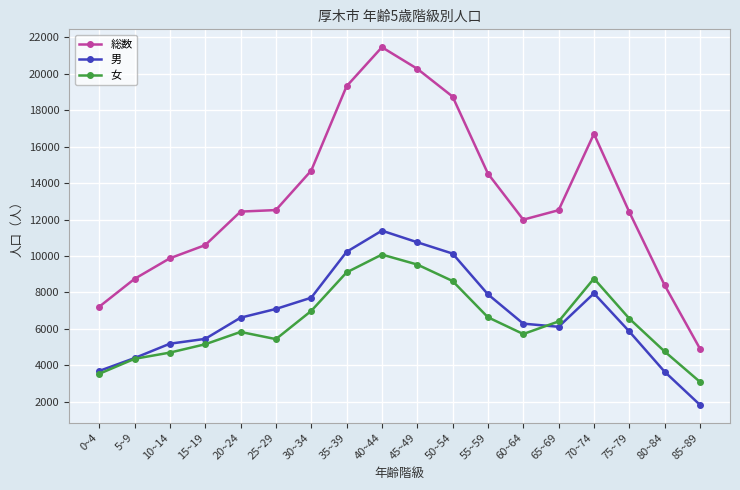

What is the average value of the 女 series?

6399